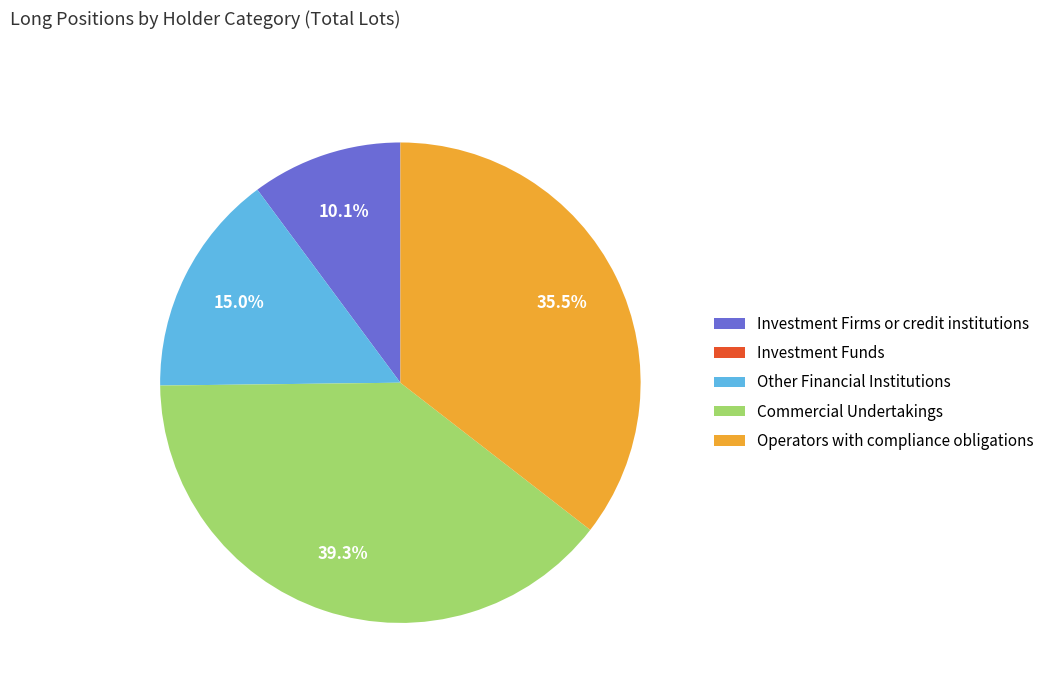

Which has a higher value, Commercial Undertakings or Other Financial Institutions?

Commercial Undertakings